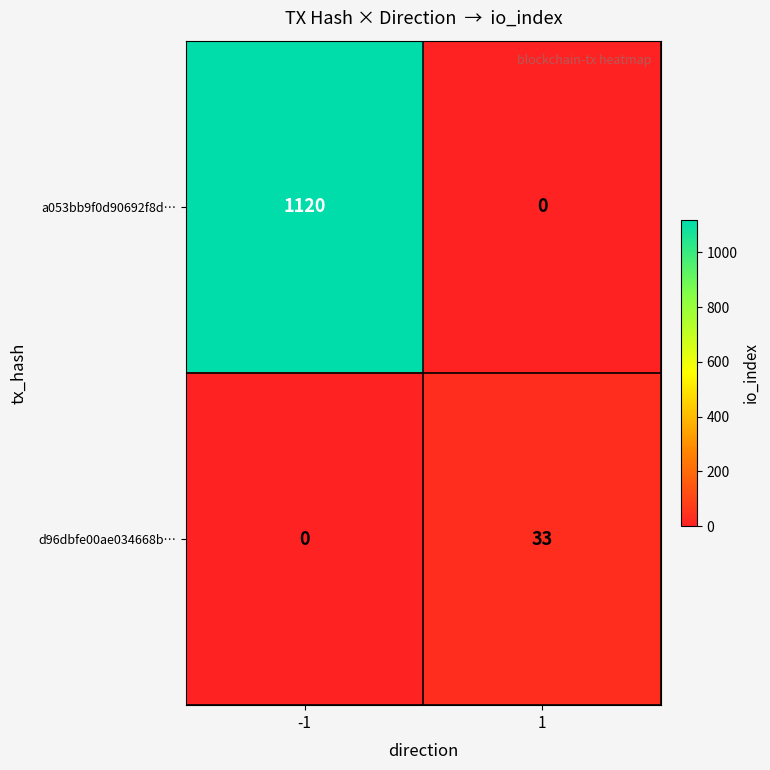

Reading right to left, list all the values displayed in this chart.

a053bb9f0d90692f8d…: 1=0	-1=1120
d96dbfe00ae034668b…: 1=33	-1=0